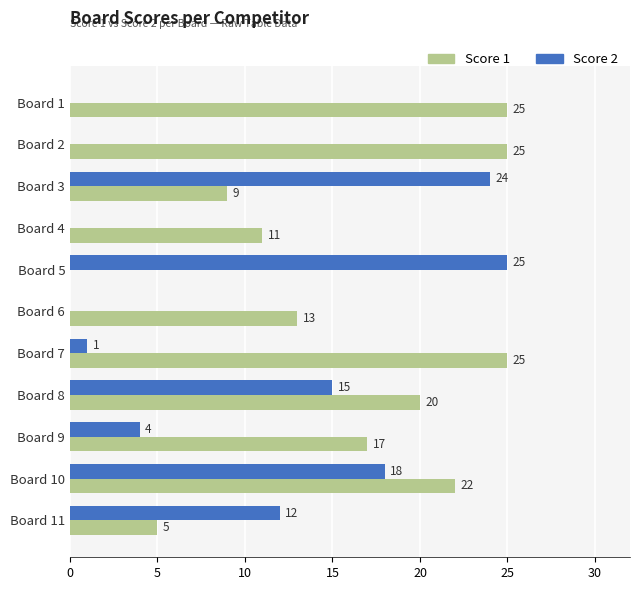

Which series has the largest total across all categories?

Score 1